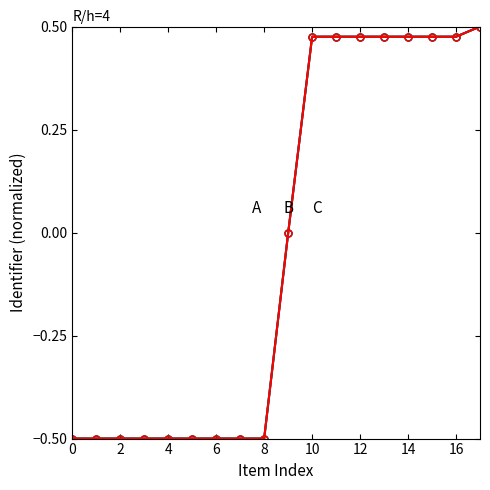

At which category is the sum across all series the highest?

17